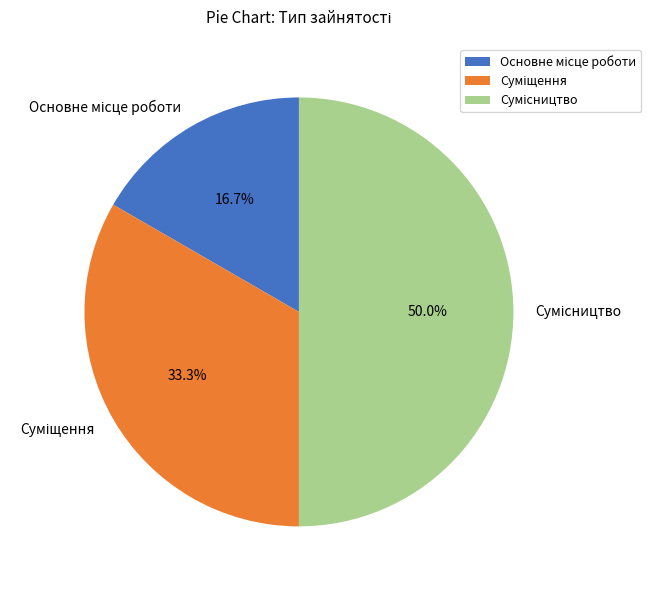

To the nearest percent, what is the average slice percentage?

33%